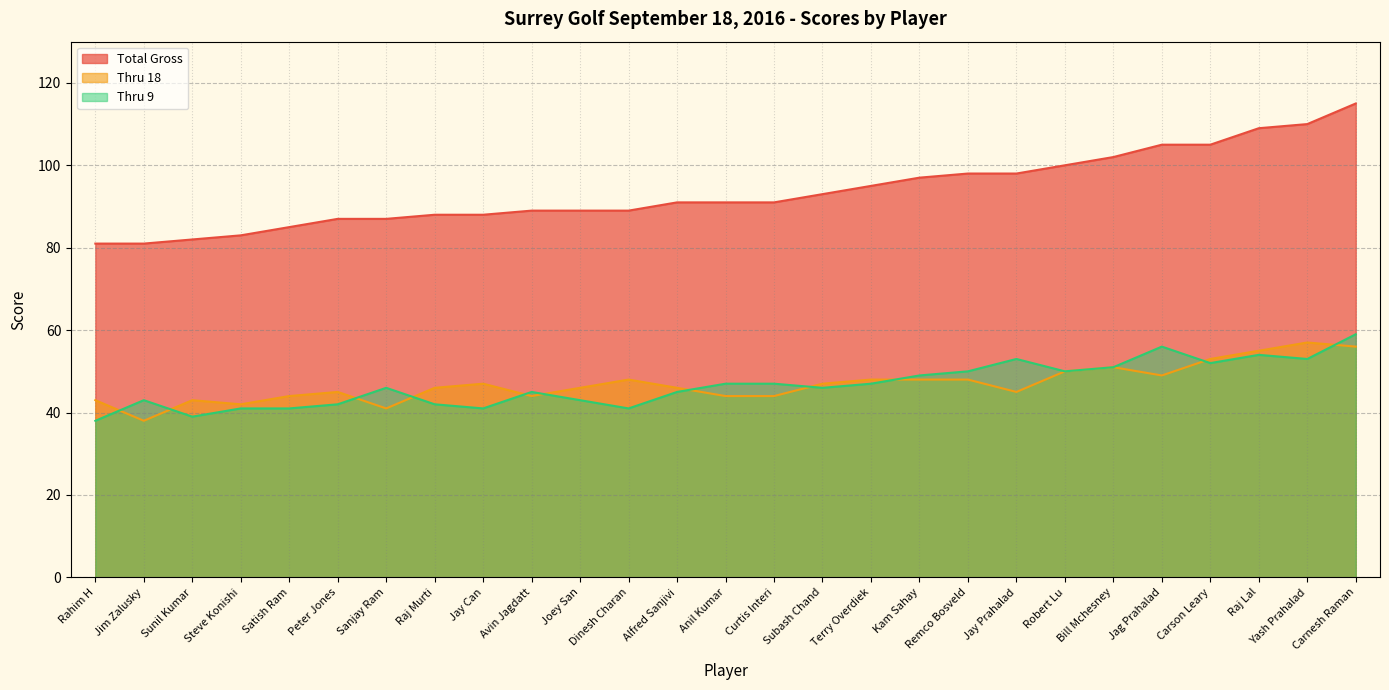

What is the average value of the Total Gross series?

94